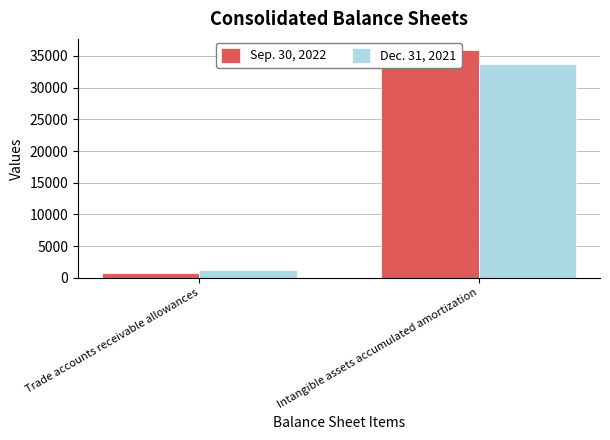

How many data points does each series have?

2